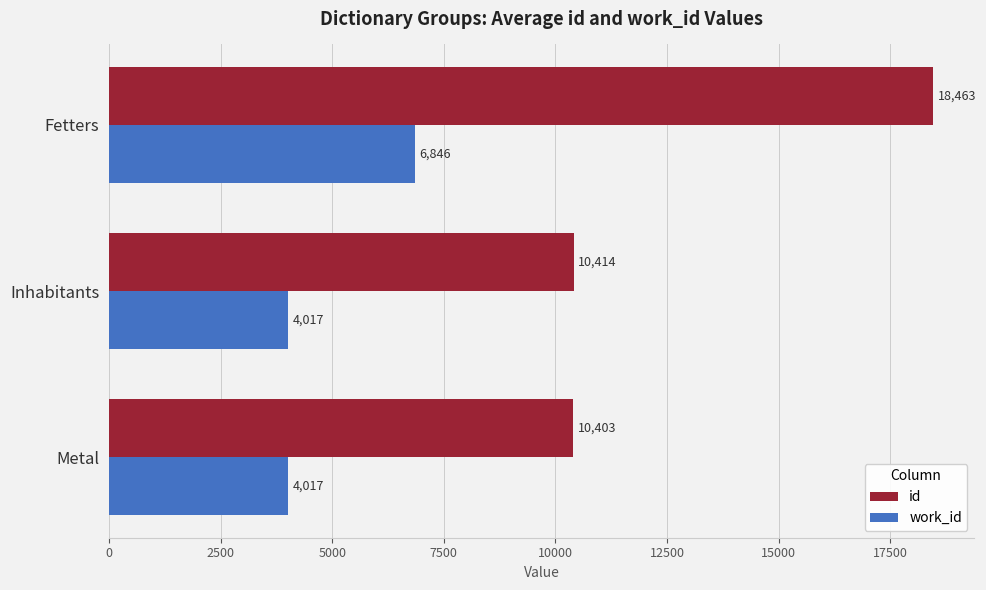

What is the lowest value of the id series?

10403